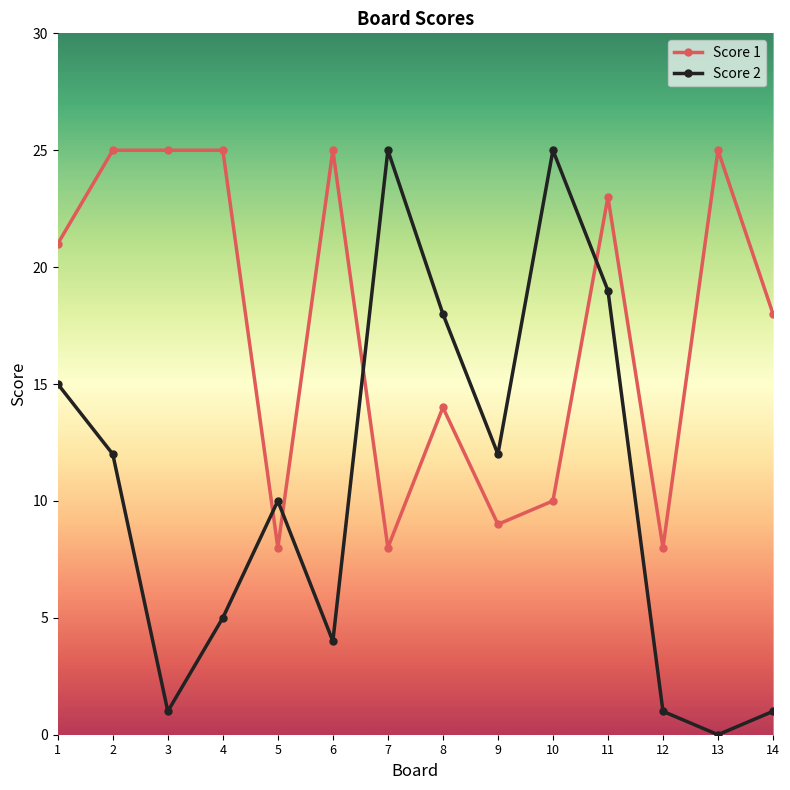

At 5, list the series in order from smallest to largest.

Score 1, Score 2